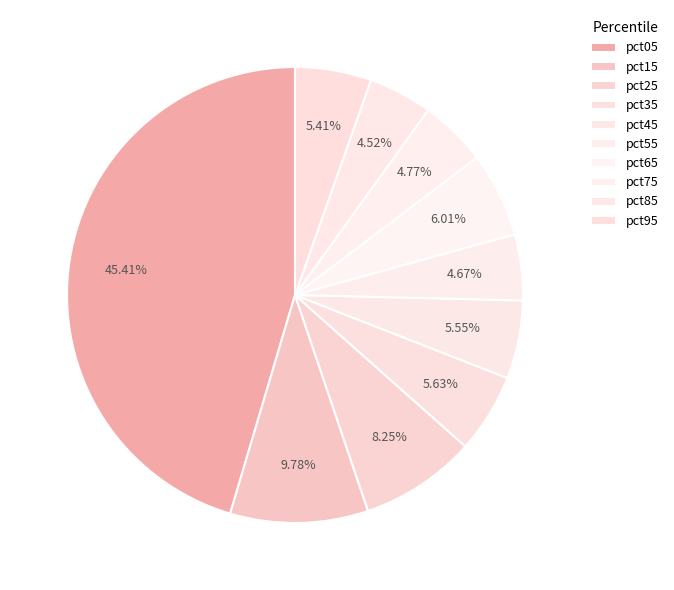

Which category has the smallest portion of the pie?

pct85